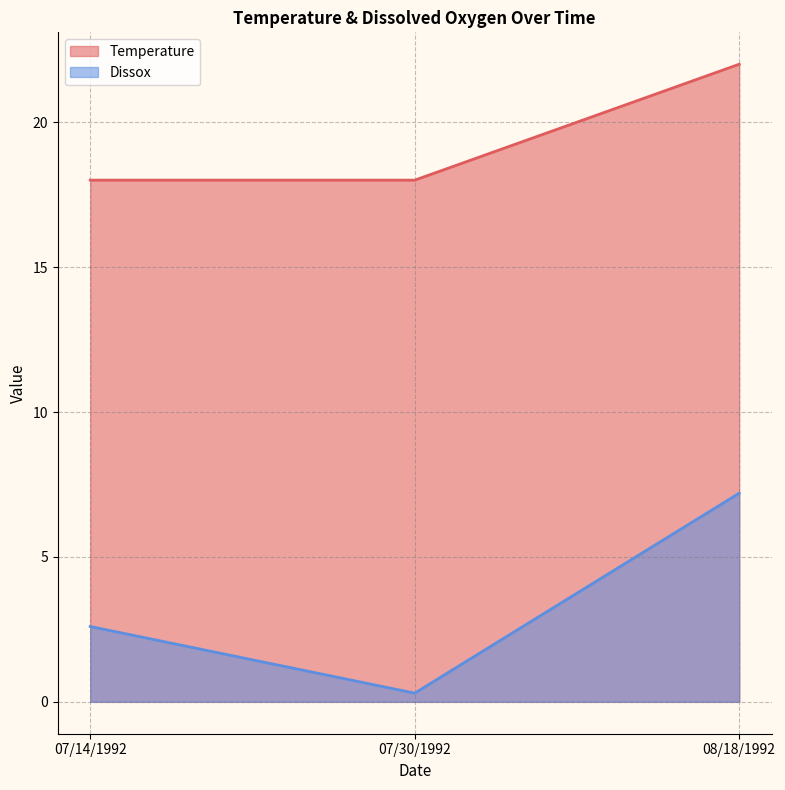

How many lines are shown in the chart?

2